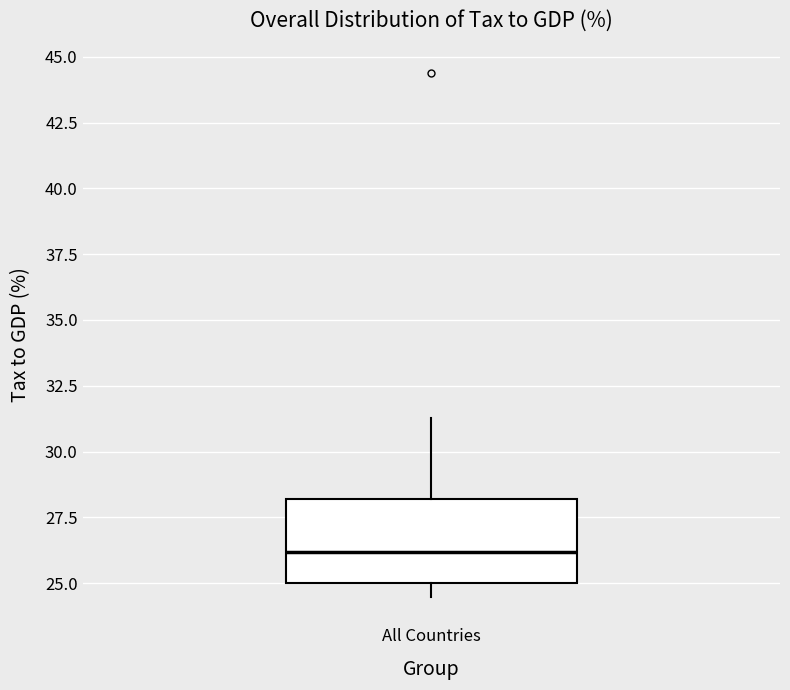

Transcribe this box plot: give where the median line is, the range the box spans, and where the two whiskers end, as read against the y-axis. The values are not printed on the chart, so give them approximately, as read against the axis.

median 26.0, box 25.0 to 28.0, whiskers 24.5 to 31.5